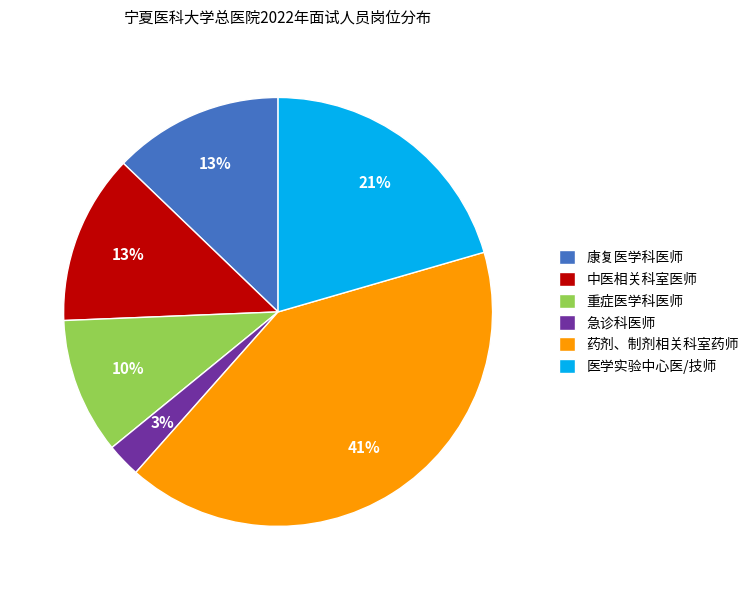

The 重症医学科医师 slice represents 10% of the pie. True or false?

True